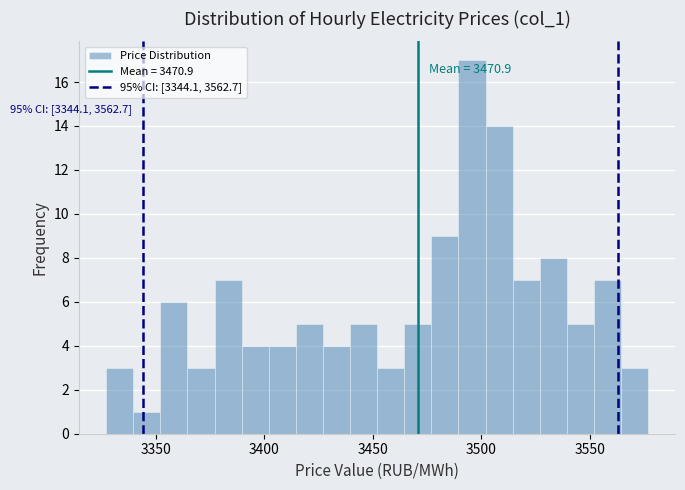

Read against the x-axis, roughly where is the centre of the tallest bar?

3495